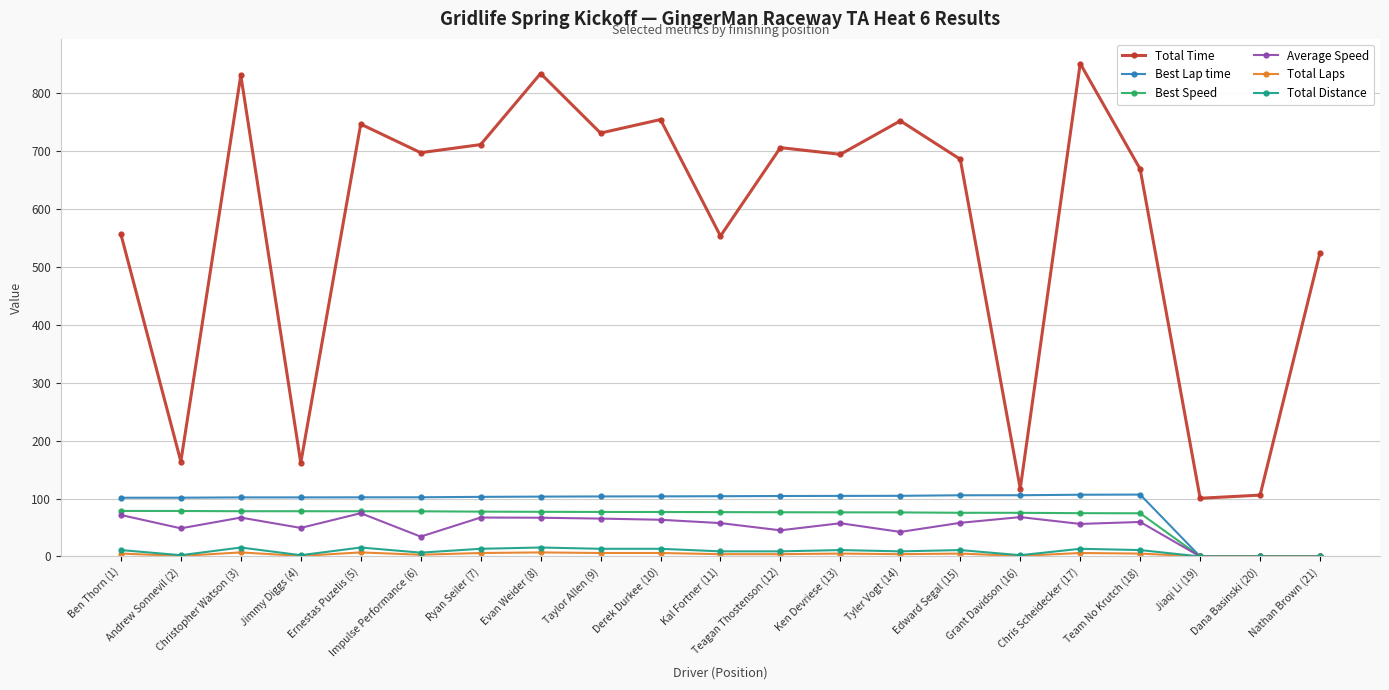

True or false: Total Distance has more than 2 interior local peaks.

True